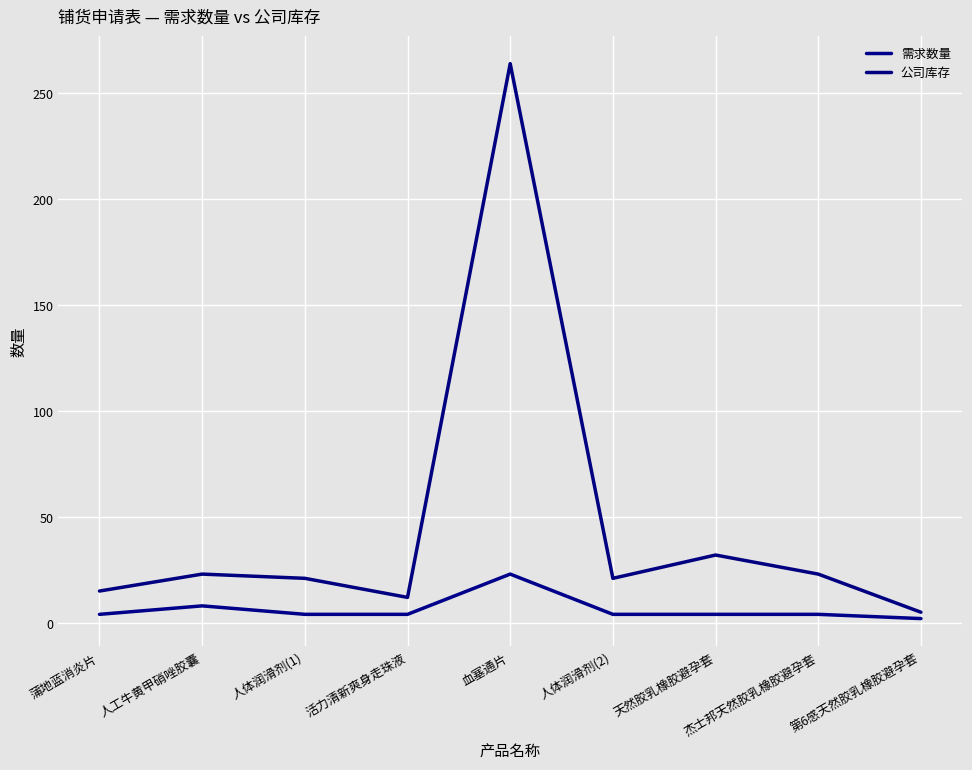

How many categories are shown in the chart?

9